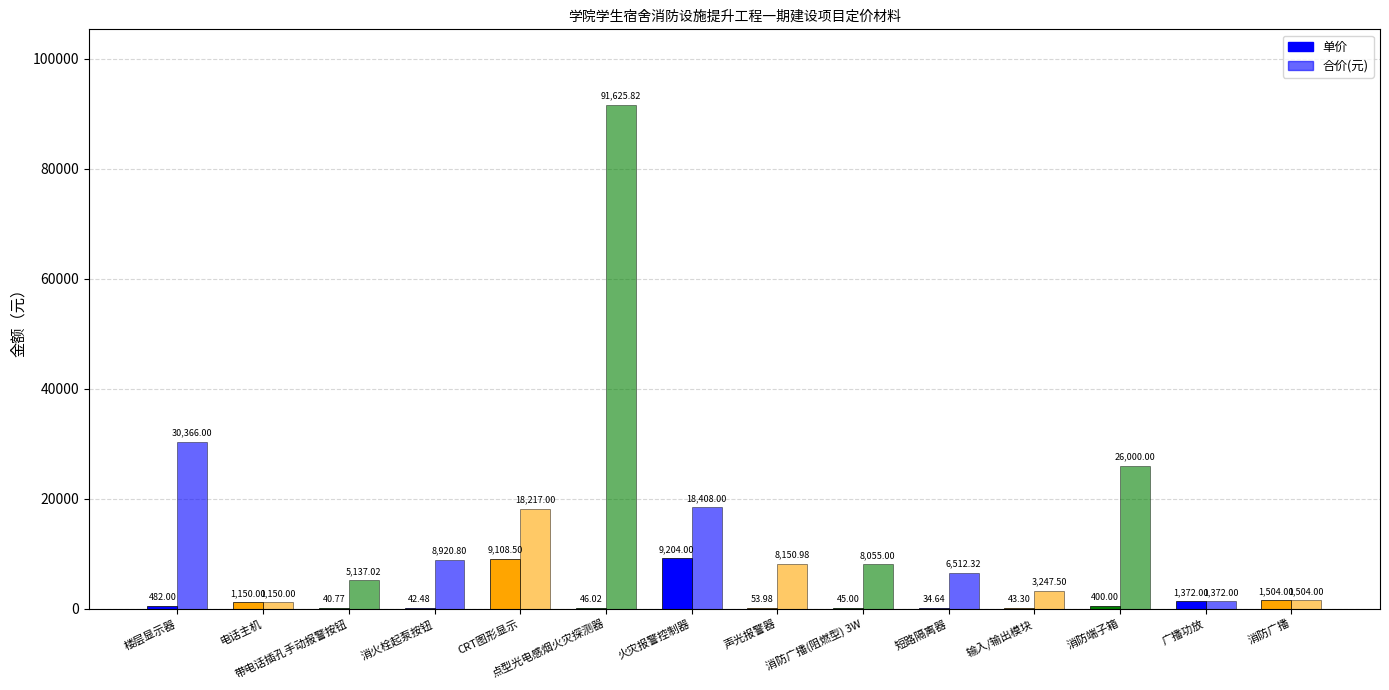

At which category is the sum across all series the highest?

点型光电感烟火灾探测器